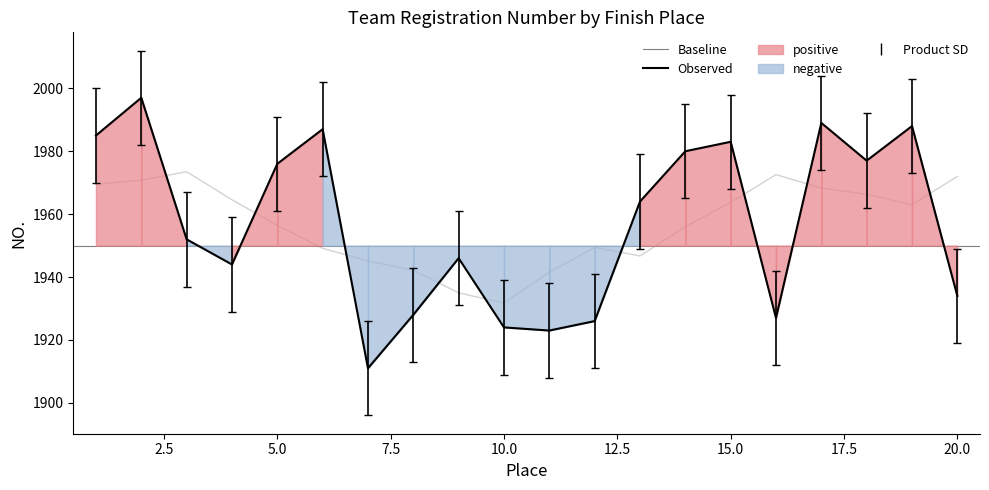

True or false: the data shows 2749 at 5.

False